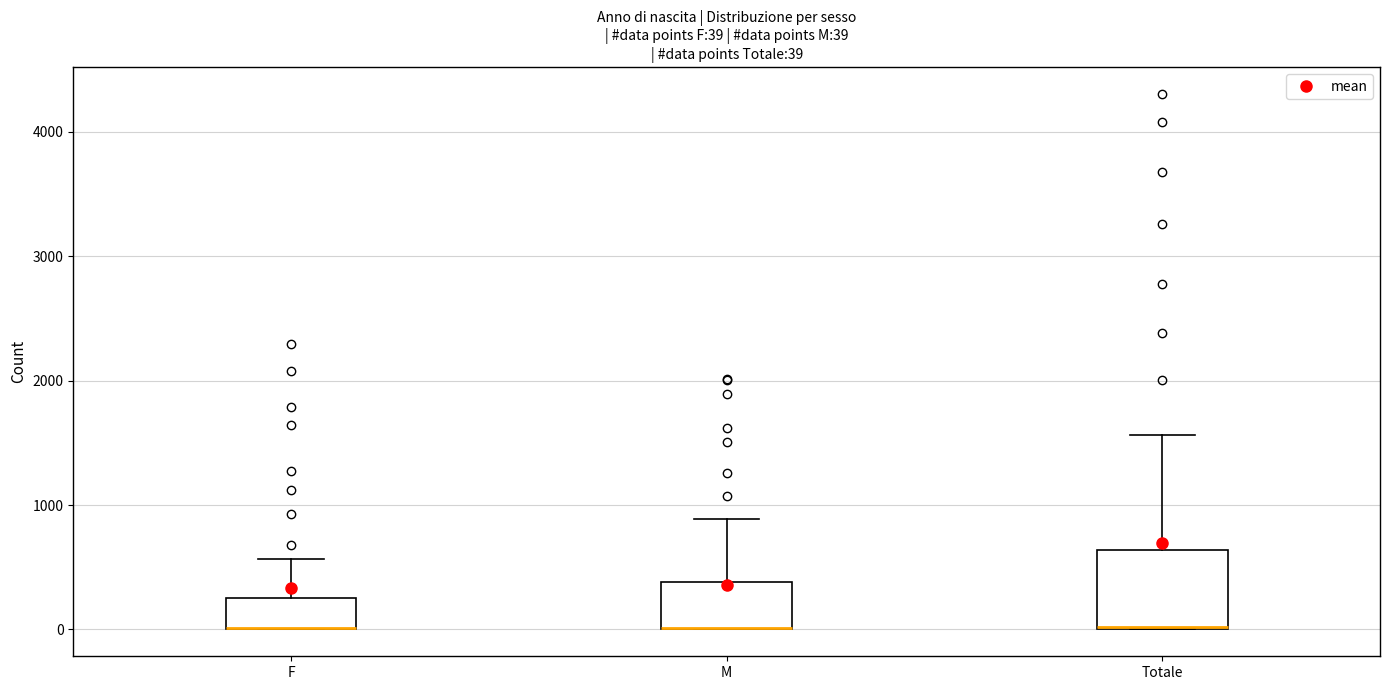

Comparing the boxes themselves (not the whiskers), which one is the tallest?

Totale